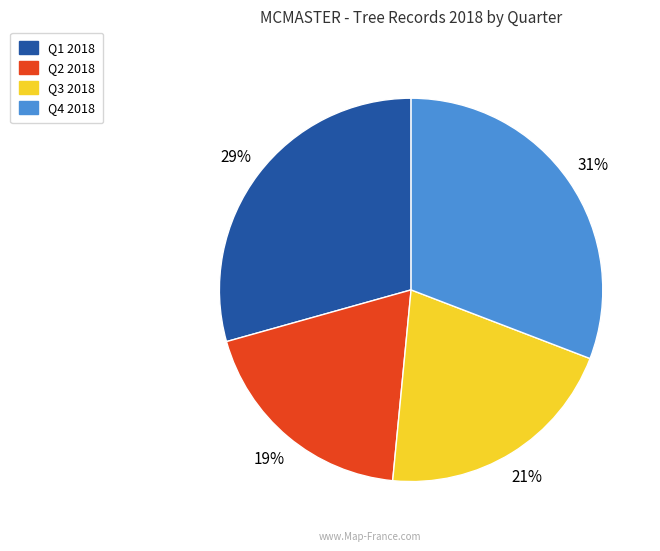

Is there any slice that represents more than half of the pie?

No